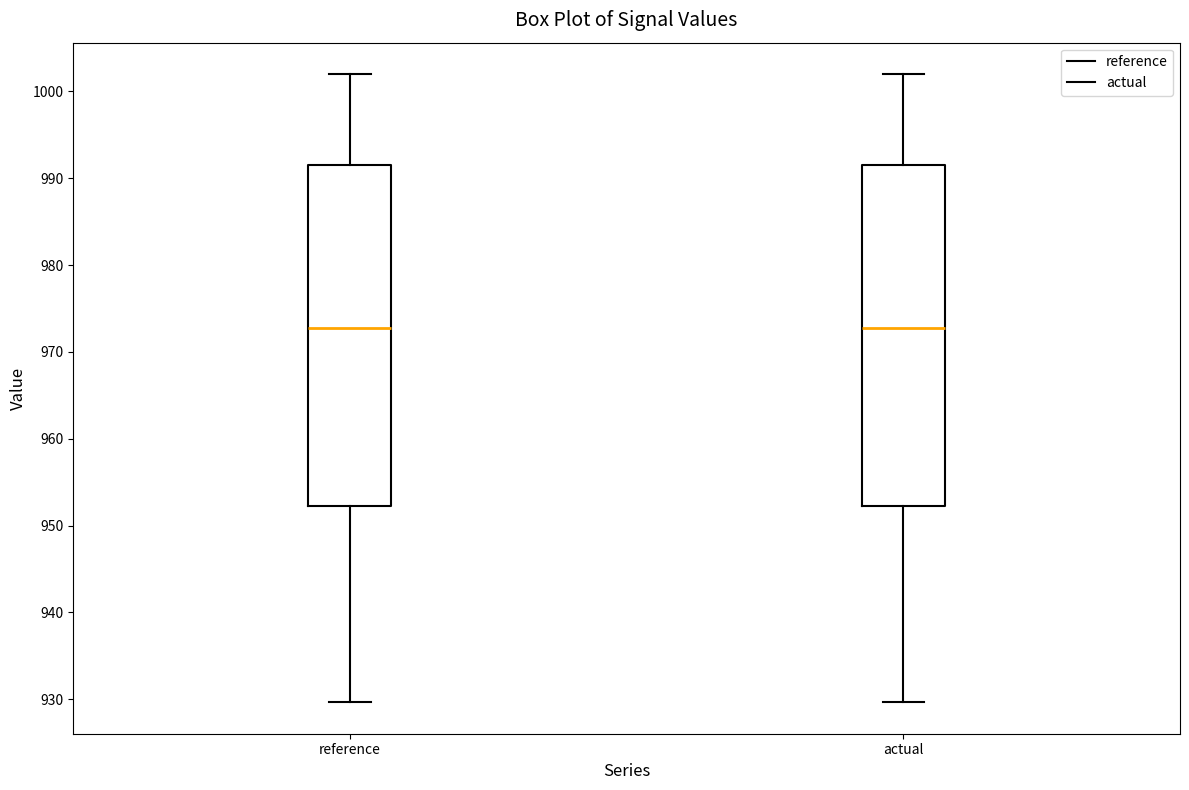

Reading left to right, transcribe this box plot: for each box, give where its median line is, the range the box spans, and where its two whiskers end, as read against the y-axis. The values are not printed on the chart, so give them approximately, as read against the axis.

reference: median 973, box 952 to 992, whiskers 930 to 1002
actual: median 973, box 952 to 992, whiskers 930 to 1002